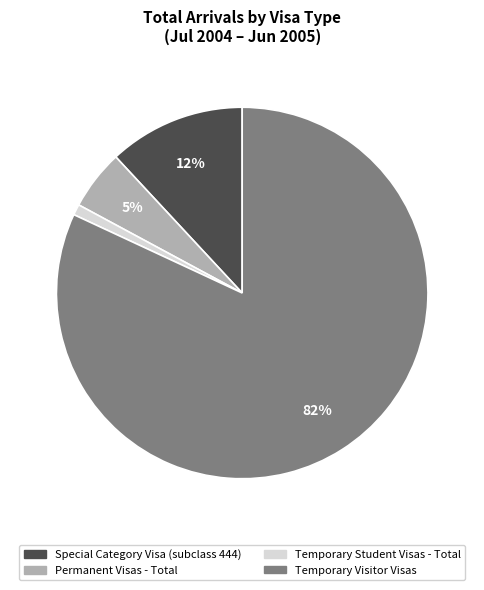

To the nearest percent, what portion does Temporary Student Visas represent?

1%